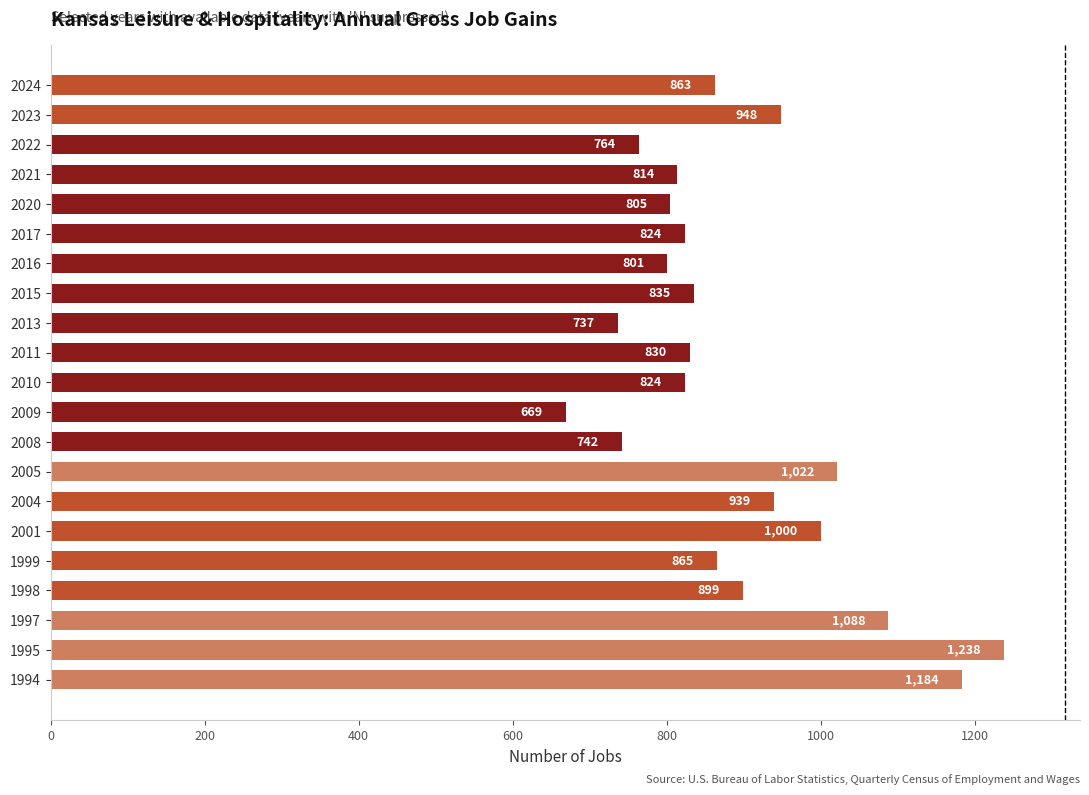

Which label corresponds to the smallest value in the chart?

2009